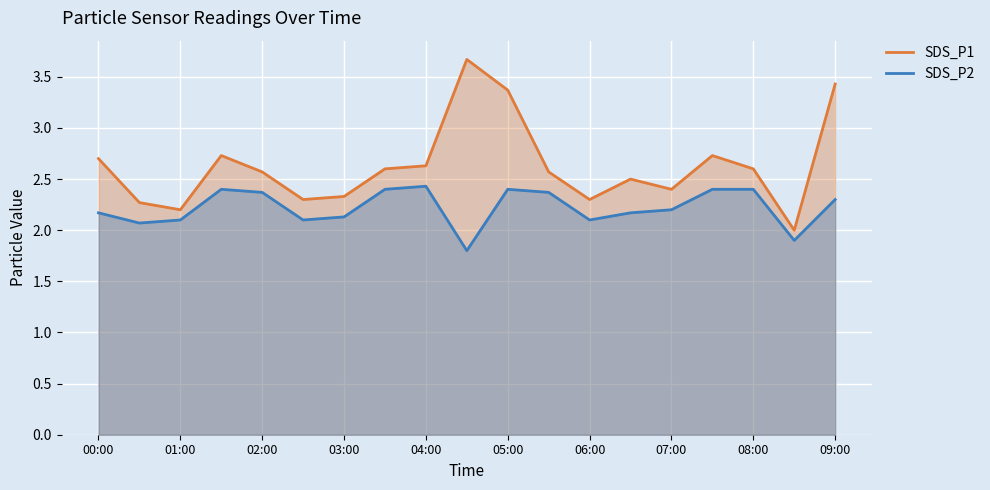

True or false: SDS_P2 and SDS_P1 intersect in this chart.

False